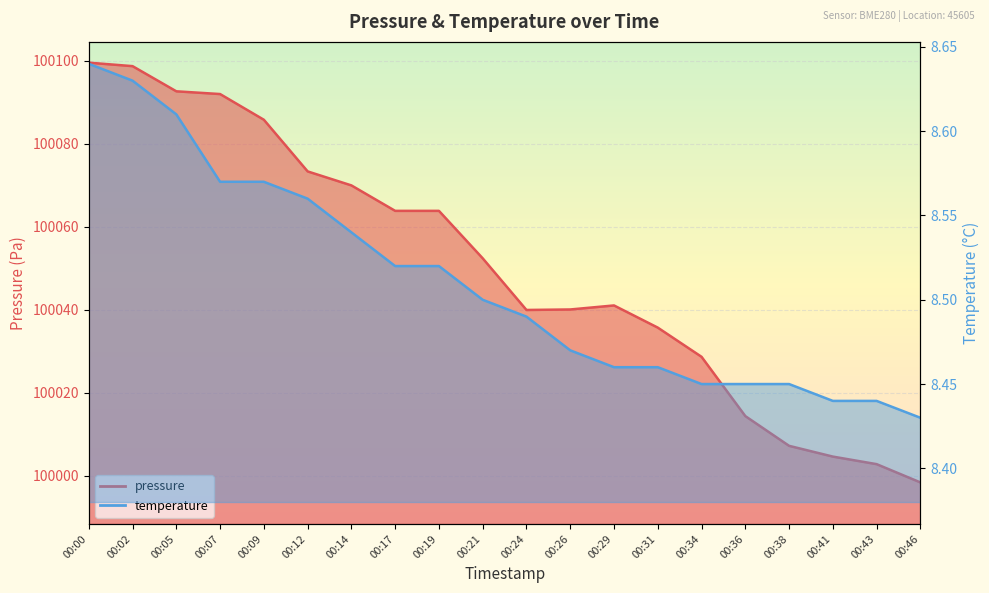

Which series changed the most between 00:12 and 00:31?

pressure